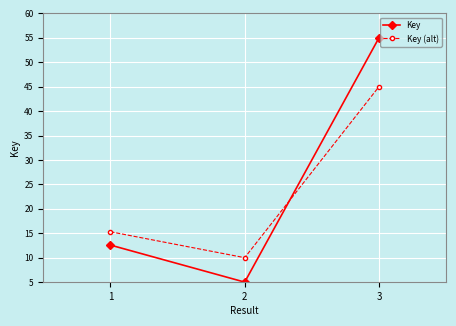

Rank the series by their maximum value, from lowest to highest.

Key (alt), Key